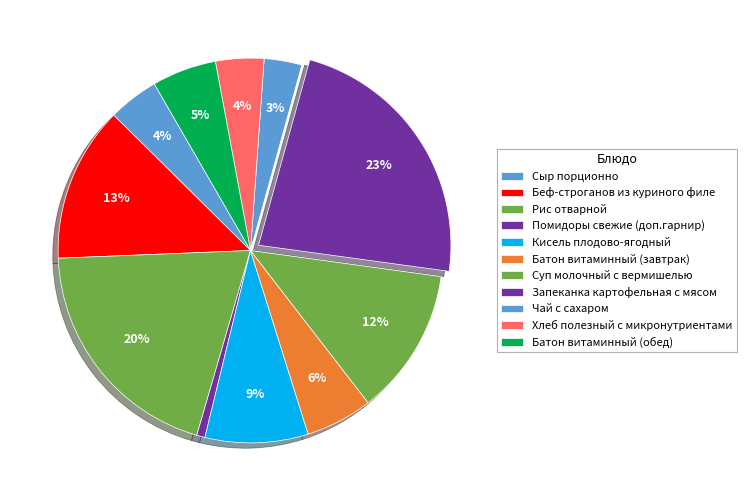

What is the change in value from Беф-строганов из куриного филе to Батон витаминный (завтрак)?

-96.2